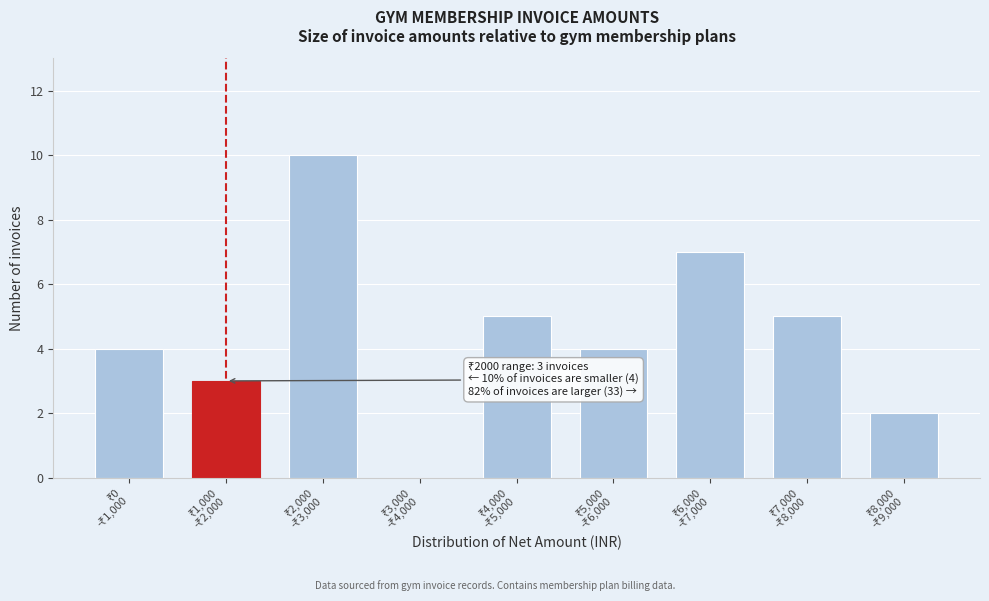

What is the sum of all values?

40